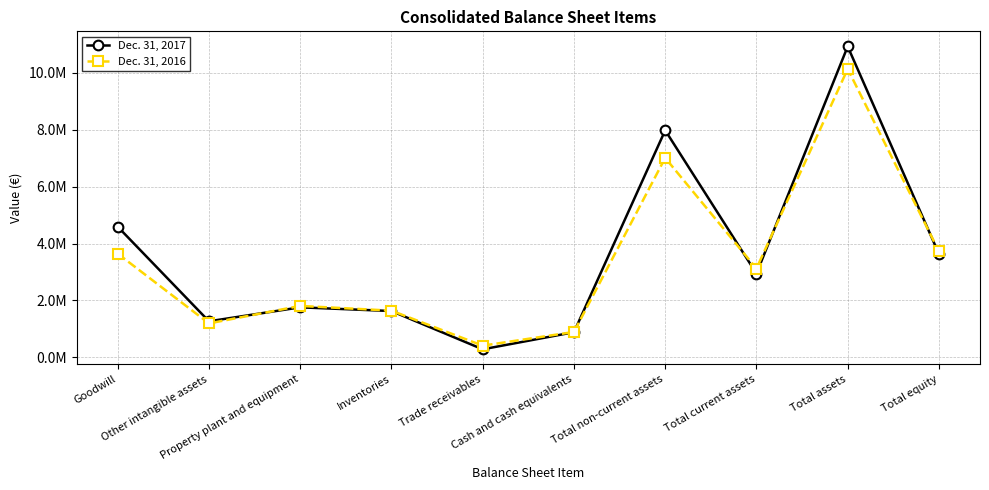

The Dec. 31, 2016 series shows 2210755 at Total equity. True or false?

False